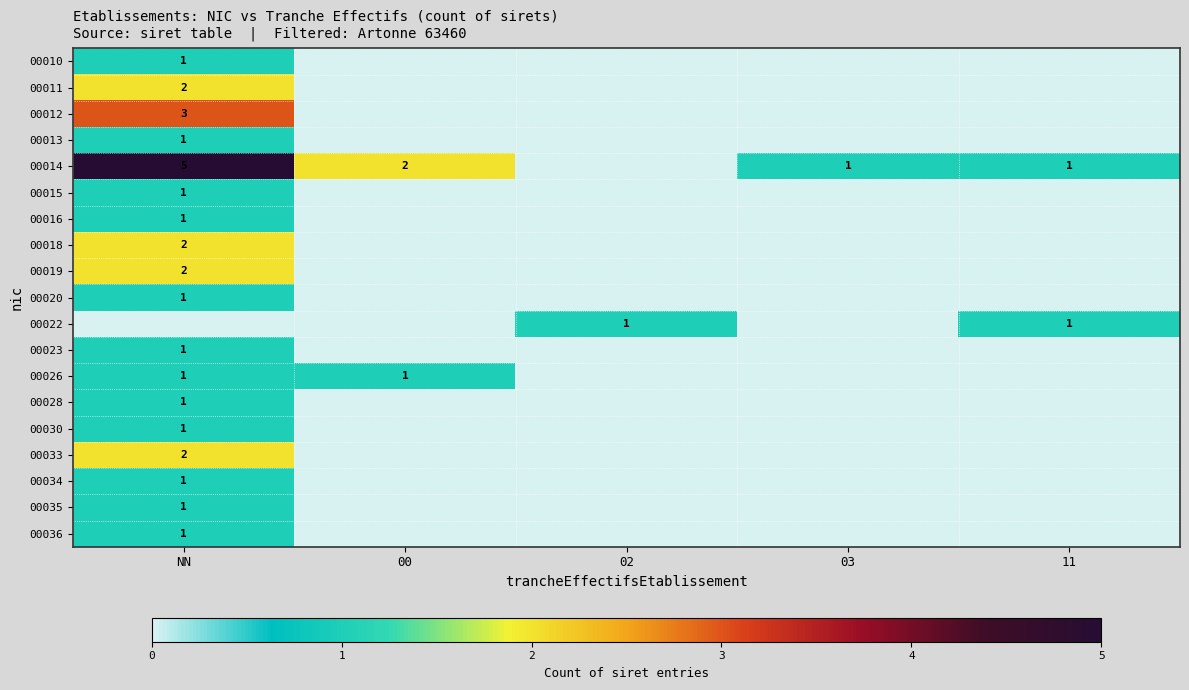

What is the spread (max minus min) of values at 03?

1